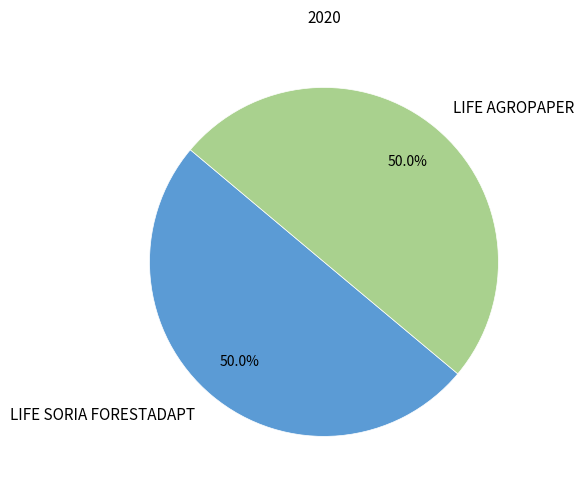

Is it true that LIFE SORIA FORESTADAPT is 45% of the pie?

False